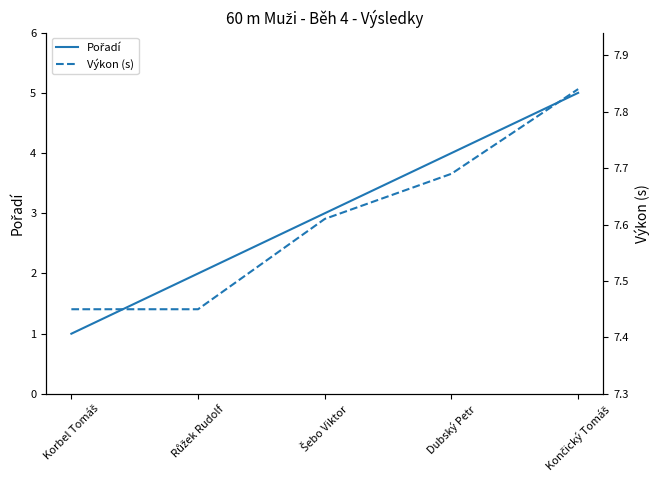

True or false: Výkon (s) and Pořadí cross at least once.

False